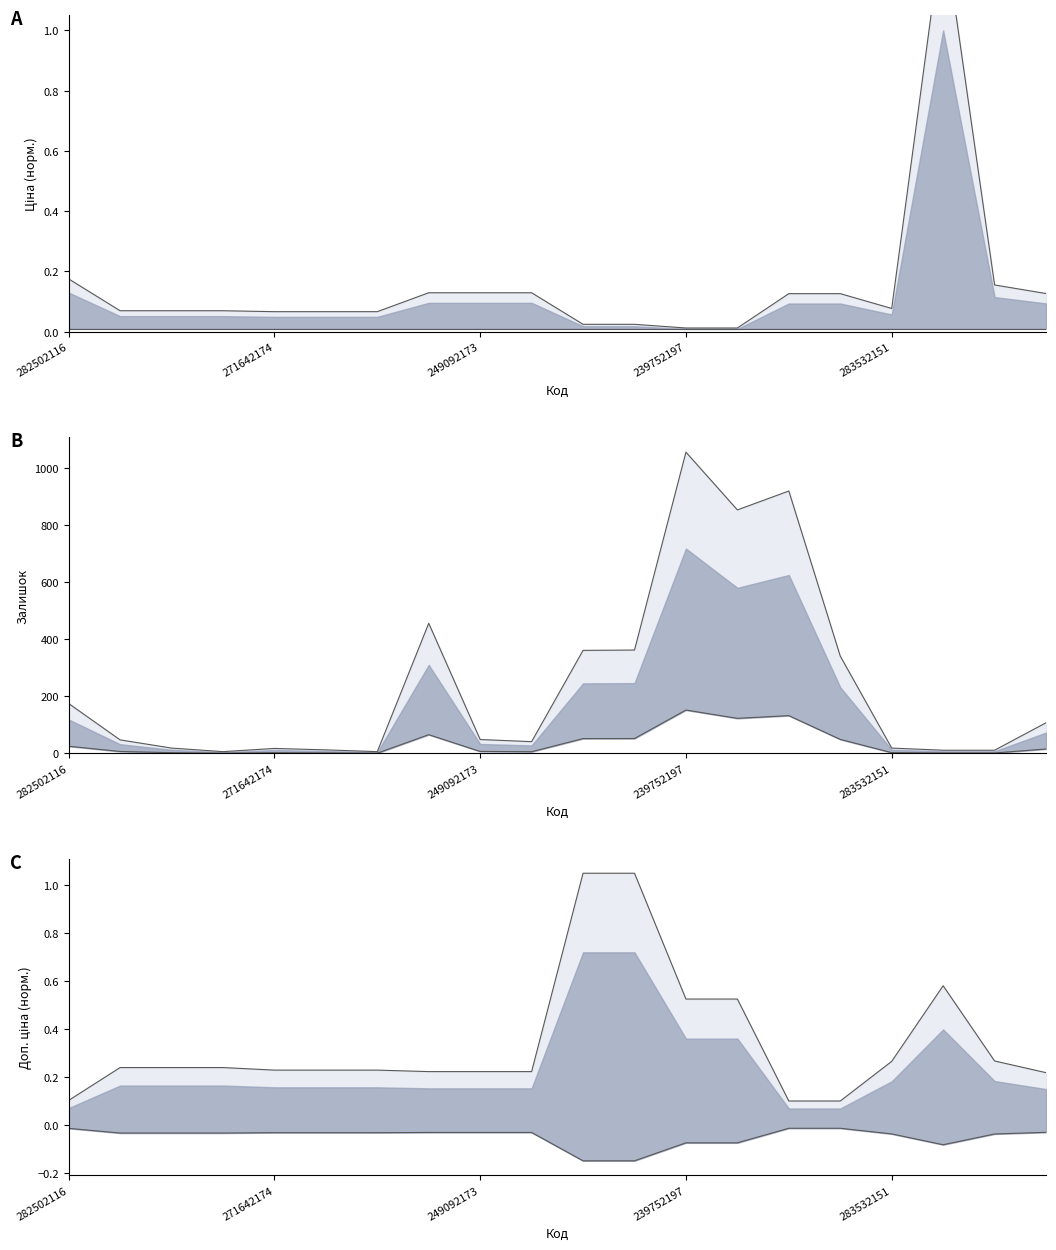

The Ціна series shows 0.1 at 271702230. True or false?

True